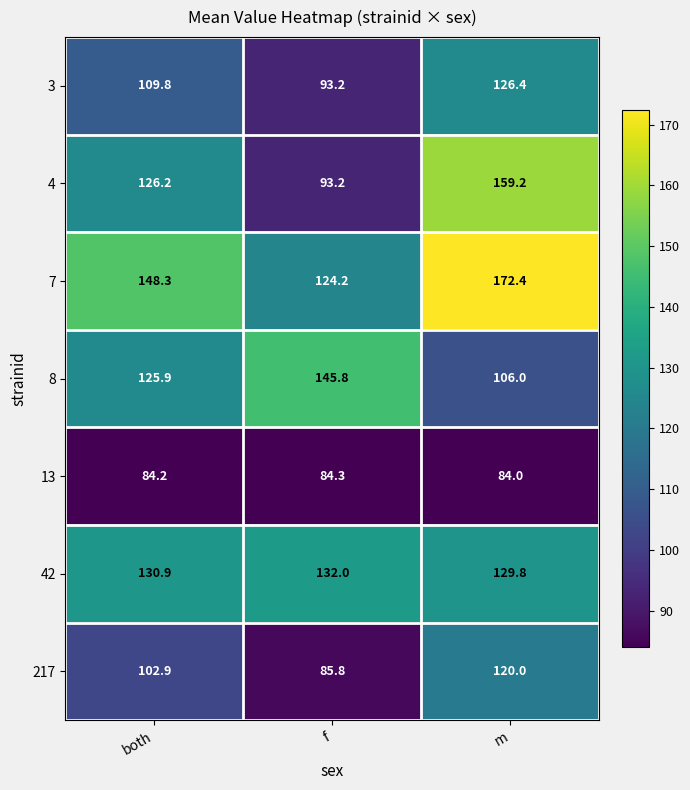

What is the difference between the 4 values at f and m?

66.0